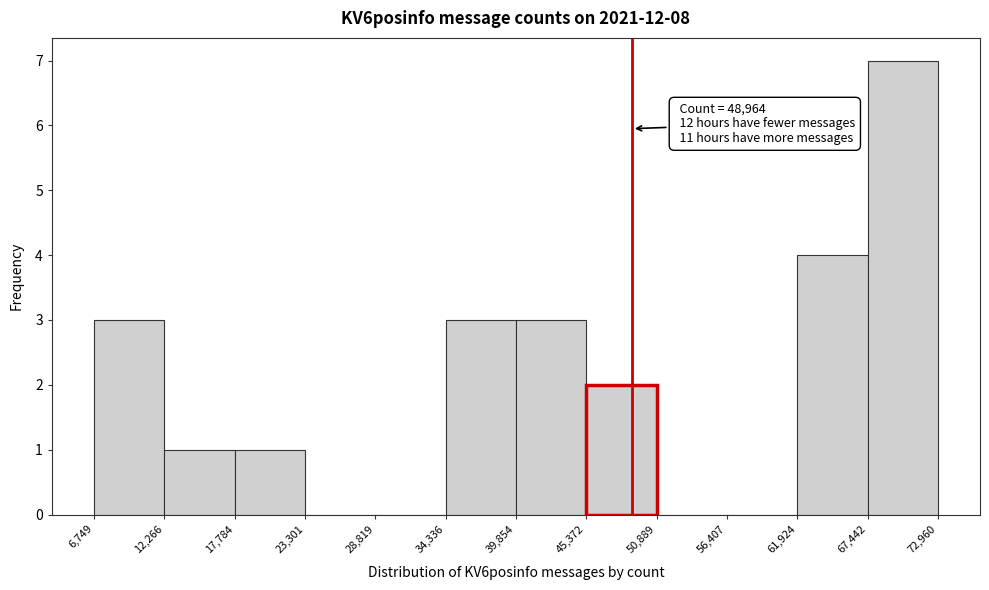

Which range on the x-axis has the tallest bar?

67,442 to 72,960